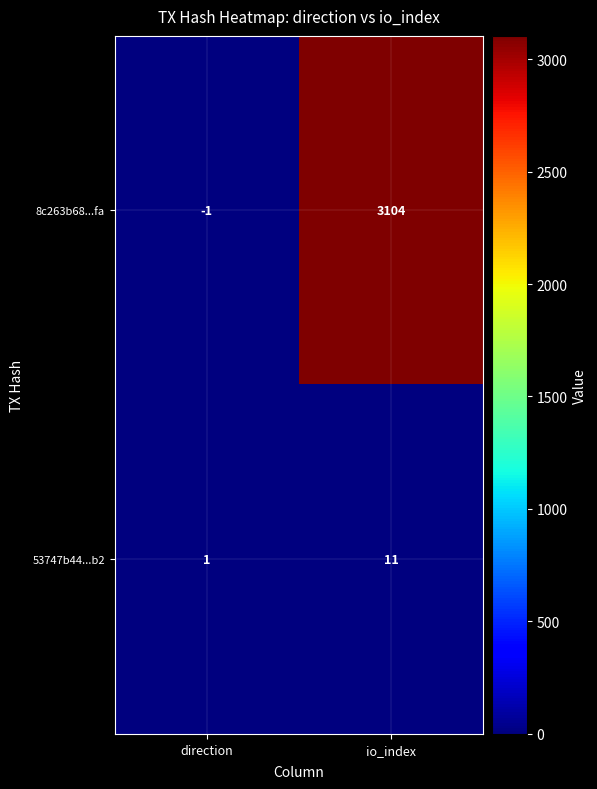

Is it true that 53747b44...b2 equals 0 at direction?

False